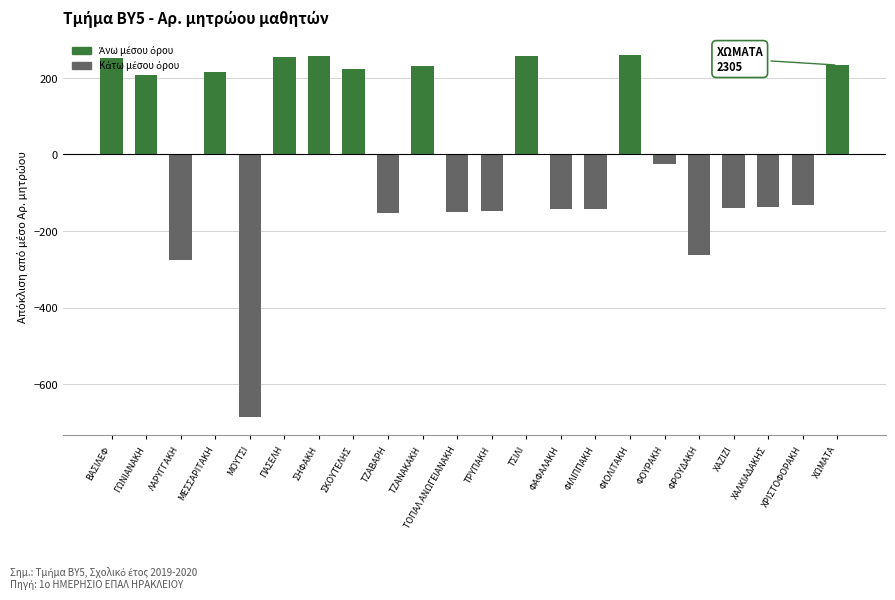

Is it true that the value at ΜΕΣΣΑΡΙΤΑΚΗ is 343.9?

False